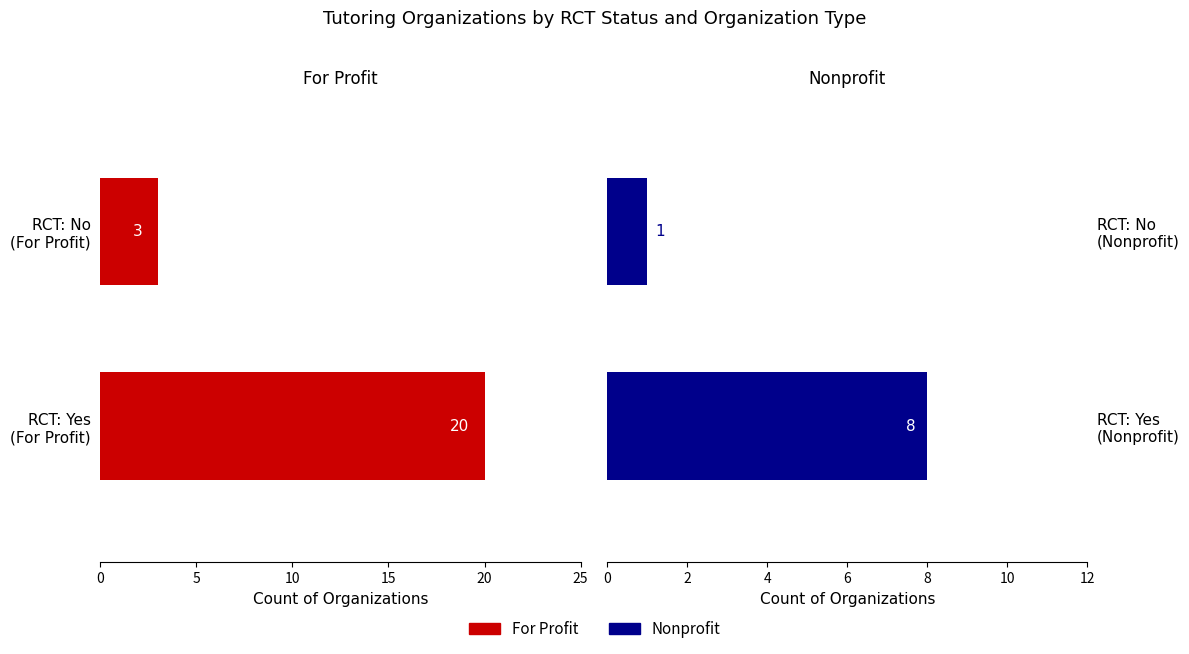

Rank the series by their average value, from lowest to highest.

Nonprofit, For Profit